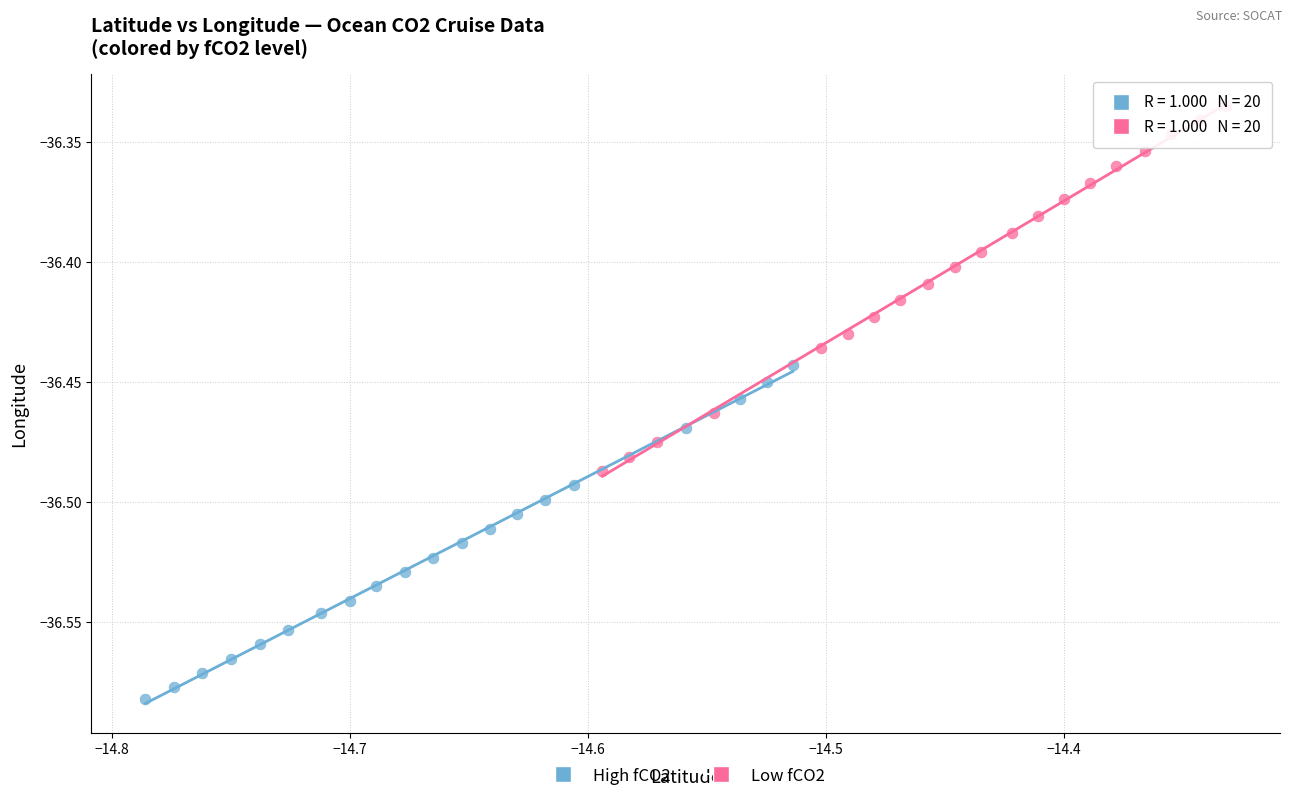

Which series has the largest Y range (max minus min)?

Low fCO2